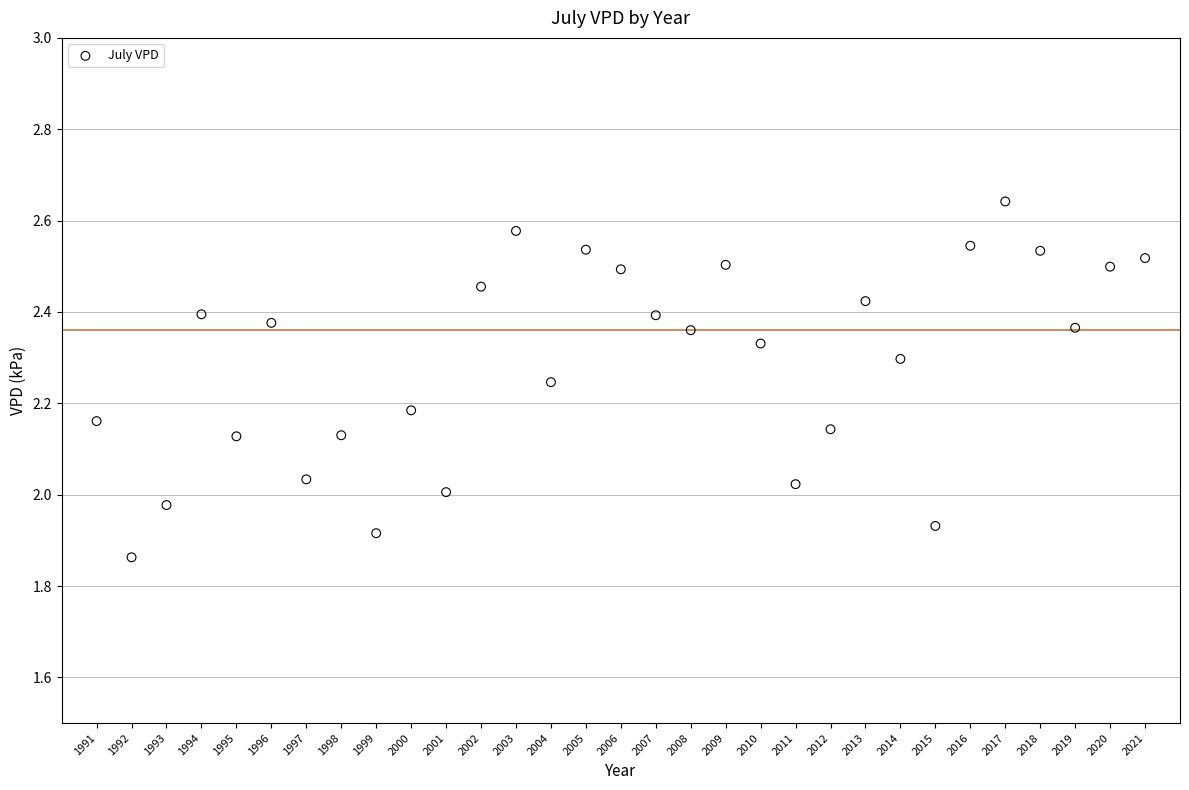

What is the range of X values (max minus min)?

30.0